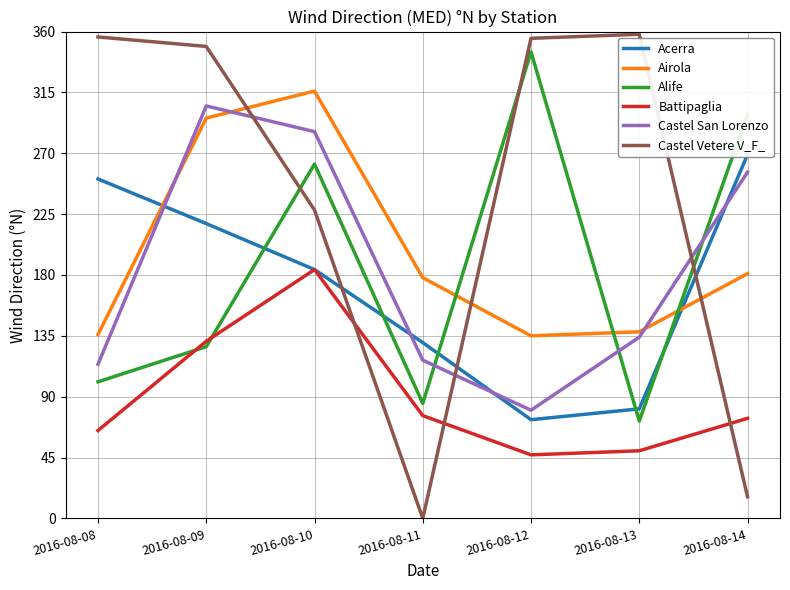

What is the value of the Airola point at the 5th from the left?

135